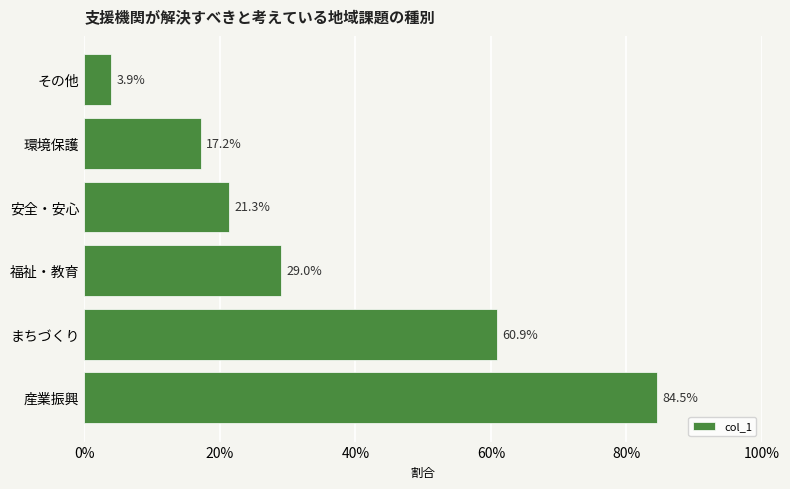

Does the chart contain stacked bars?

No